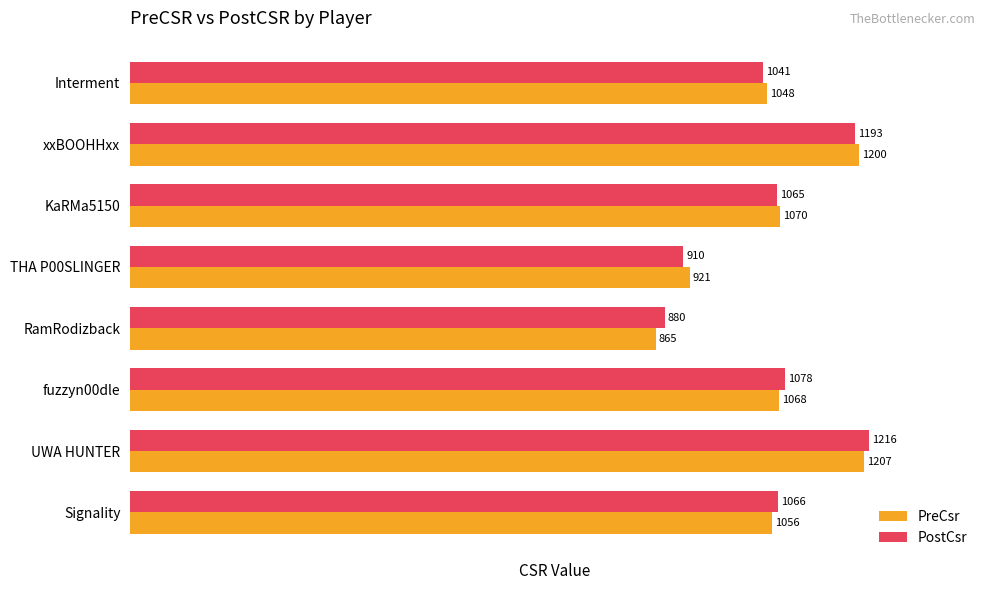

Which series has the largest range (max minus min)?

PreCsr